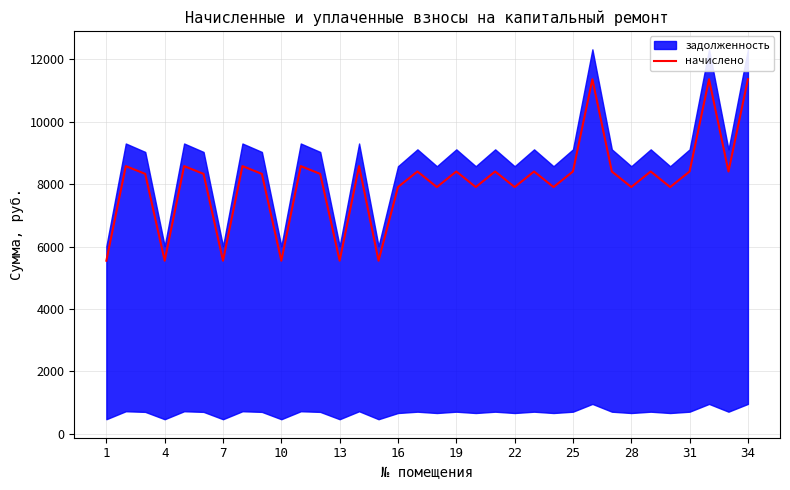

What is the lowest value of the начислено series?

5548.8